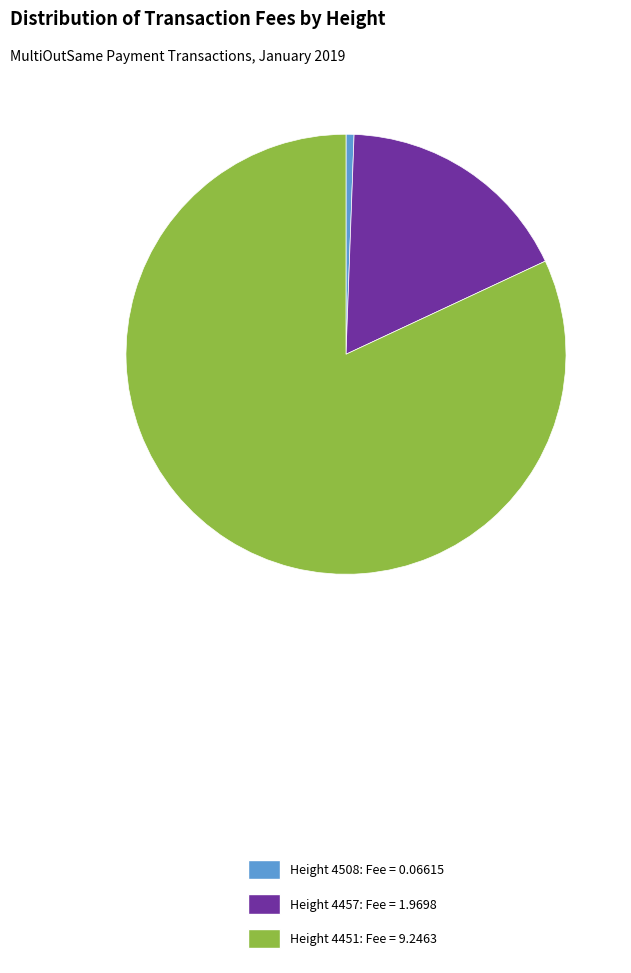

What is the largest slice in the pie chart?

Height 4451